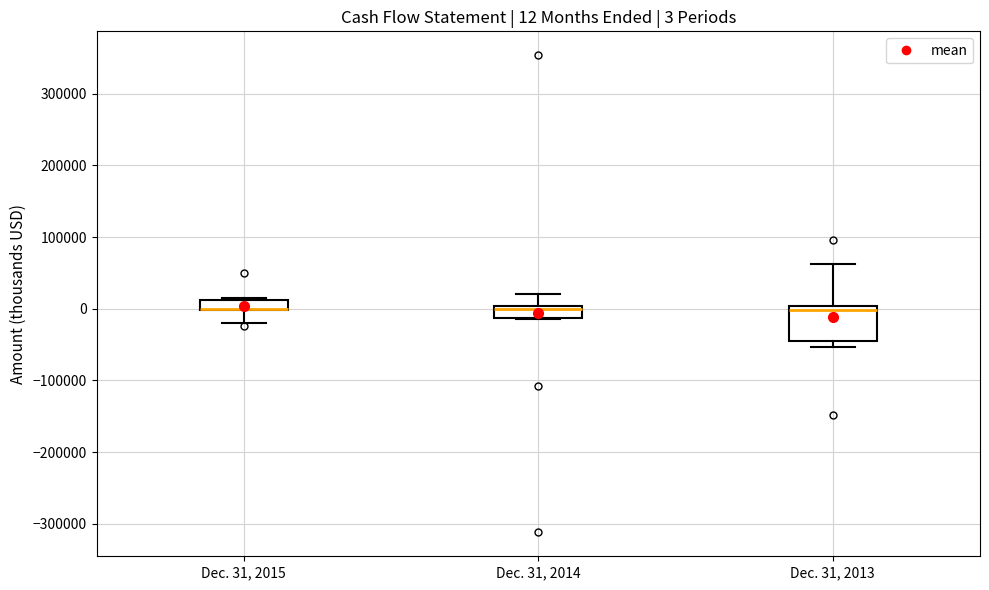

Which box is the tallest, from its lower edge to its upper edge?

Dec. 31, 2013